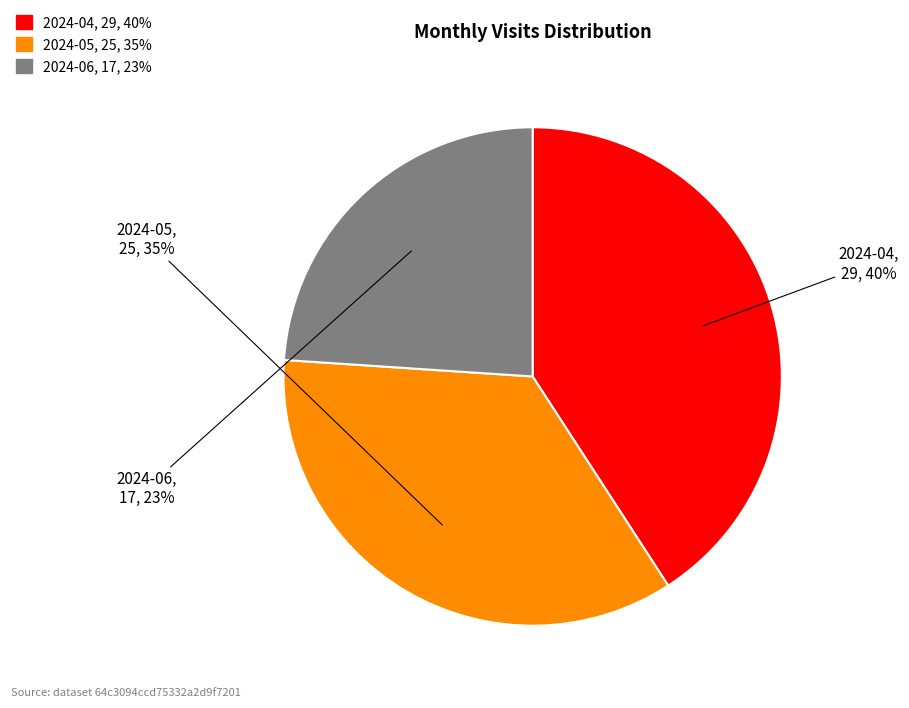

To the nearest percent, what is the combined percentage of 2024-05 and 2024-06?

59%